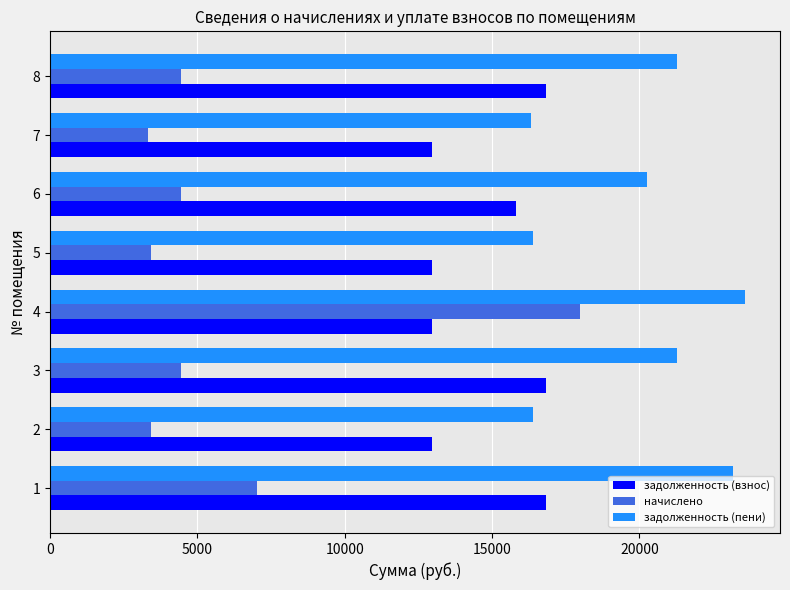

List the series in order of their overall mean, highest first.

задолженность (пени), задолженность (взнос), начислено